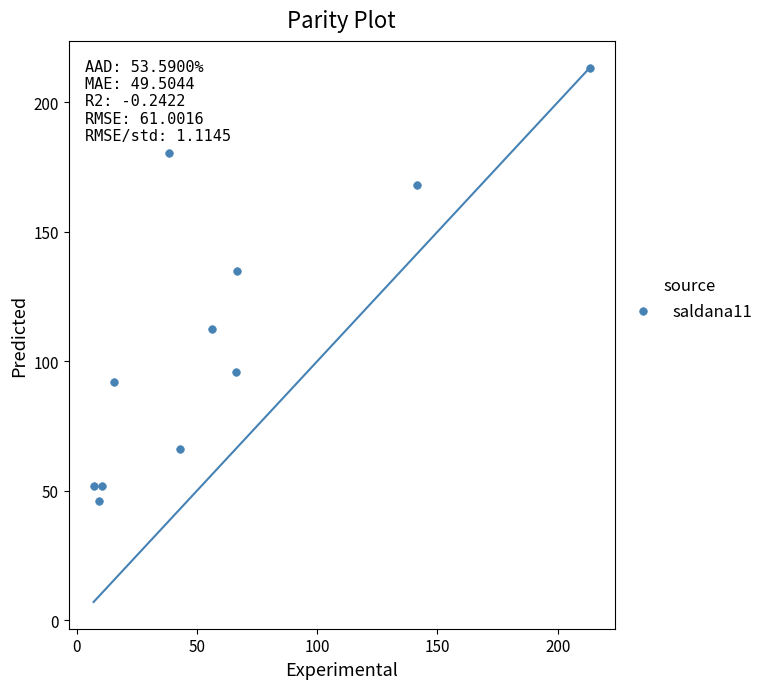

What is the average X value?

60.8